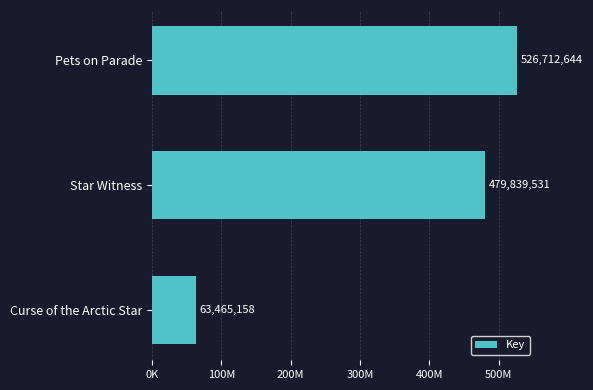

Are the bars horizontal?

Yes